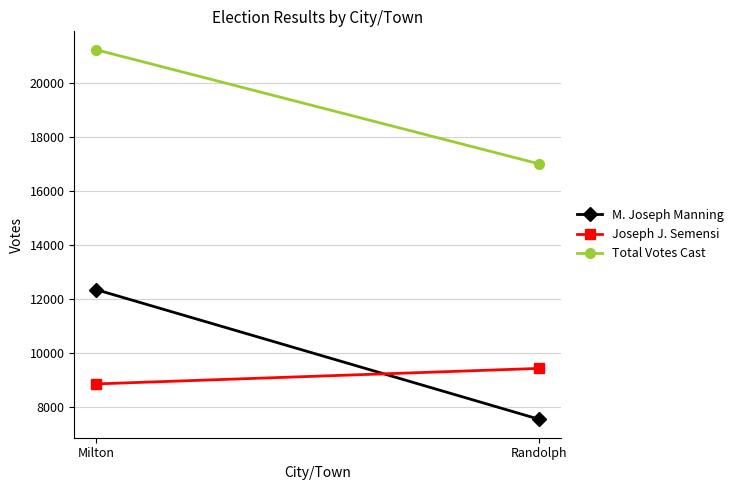

Reading left to right, list all the values displayed in this chart.

M. Joseph Manning: 12353	7563
Joseph J. Semensi: 8870	9443
Total Votes Cast: 21223	17006